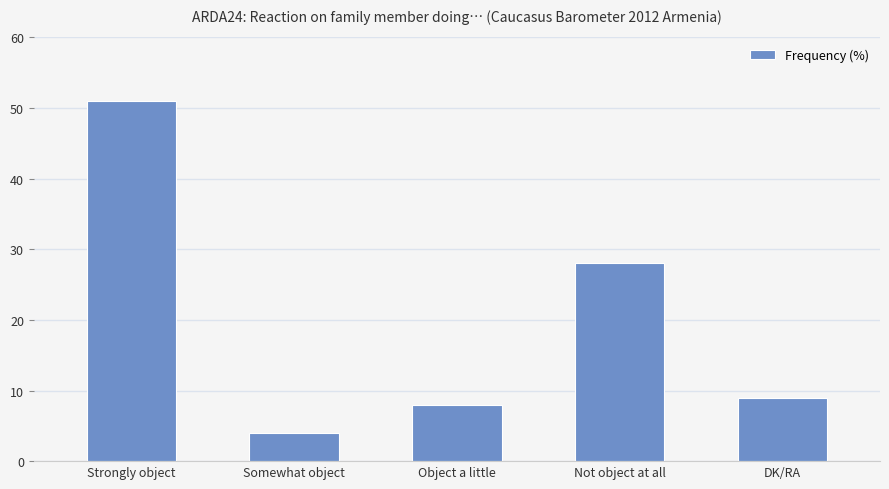

How many values are below 9?

2